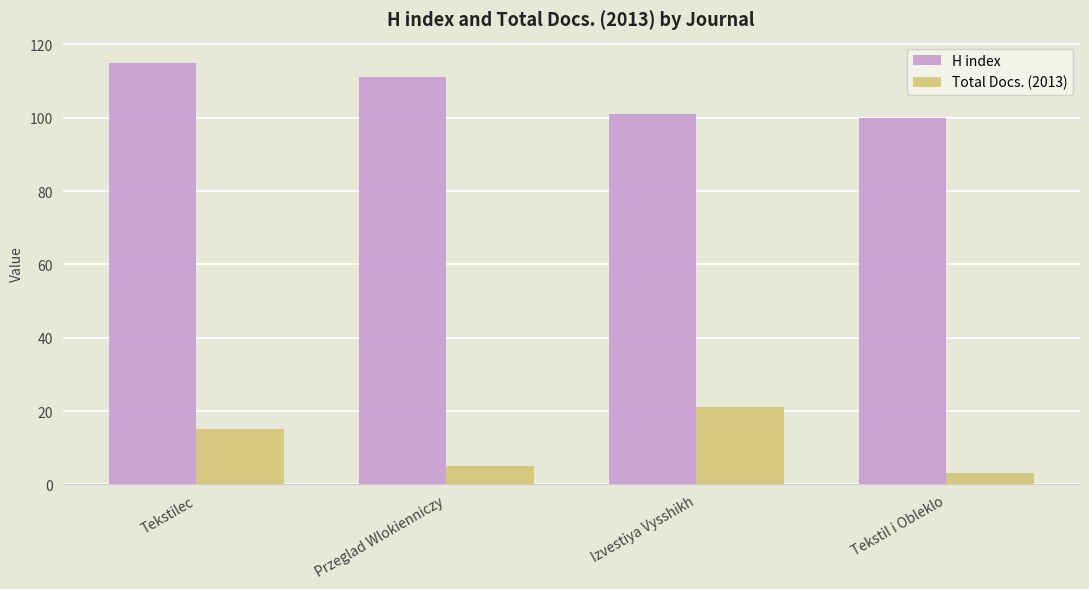

What is the sum of all Total Docs. (2013) values?

44